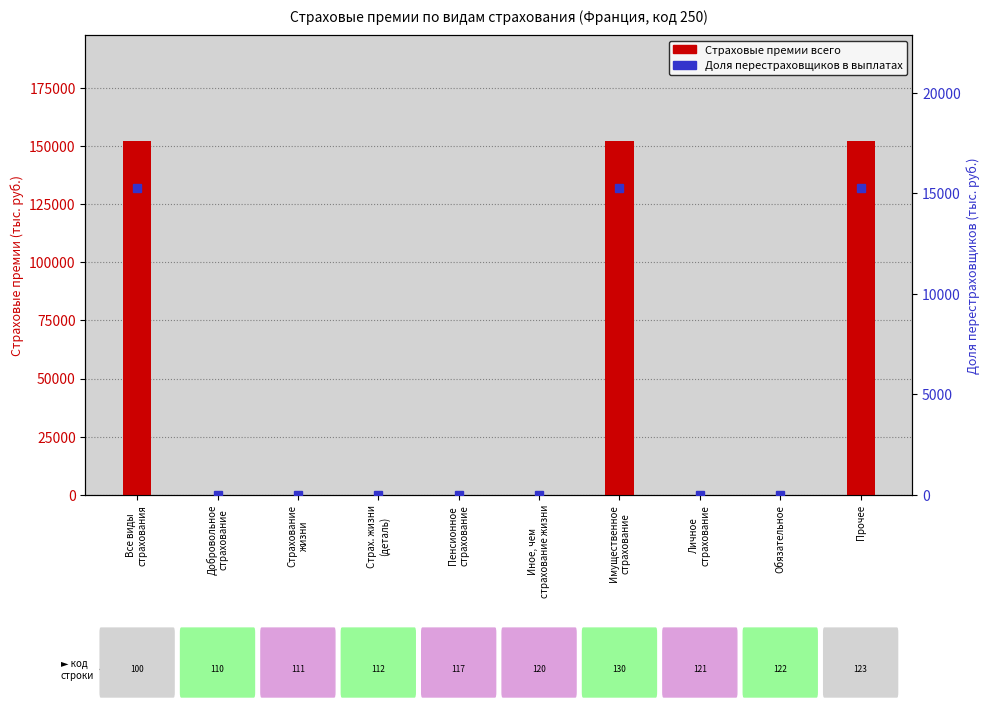

What is the sum of all Доля перестраховщиков values?

45708.6